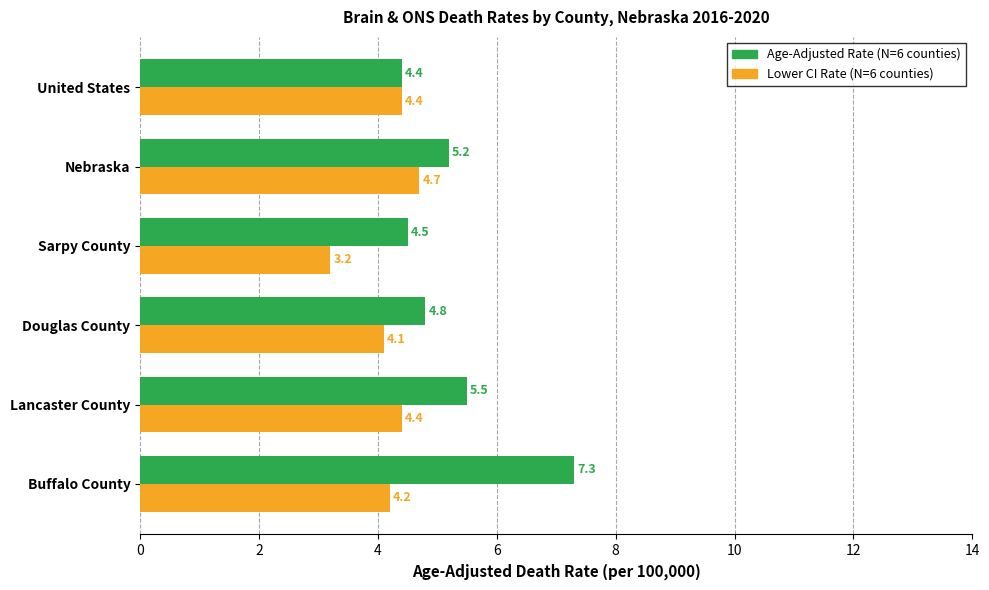

What is the spread (max minus min) of values at Lancaster County?

1.1